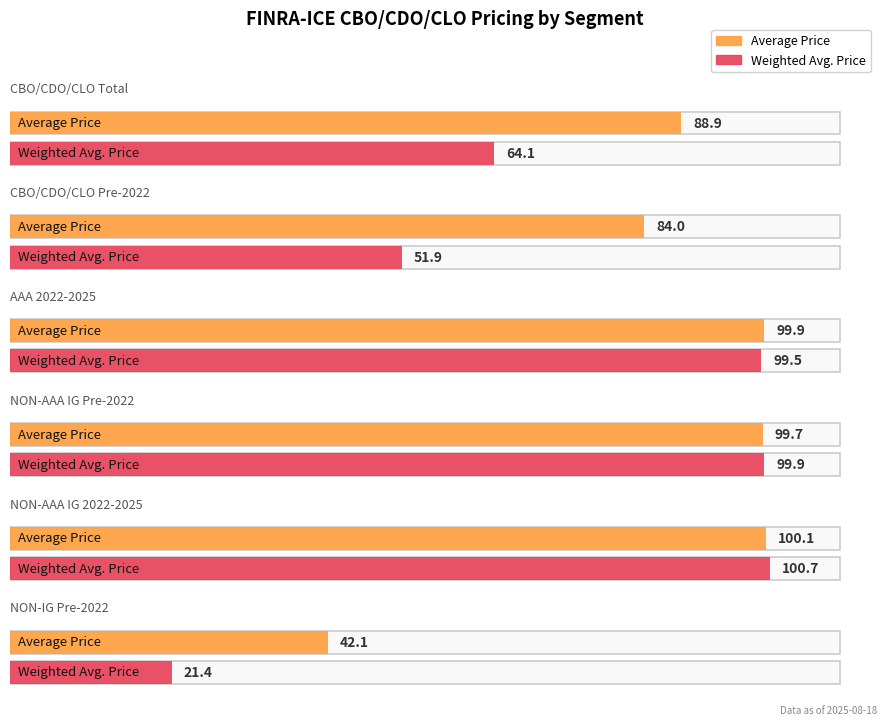

Rank the series by their maximum value, from highest to lowest.

Weighted Avg. Price, Average Price